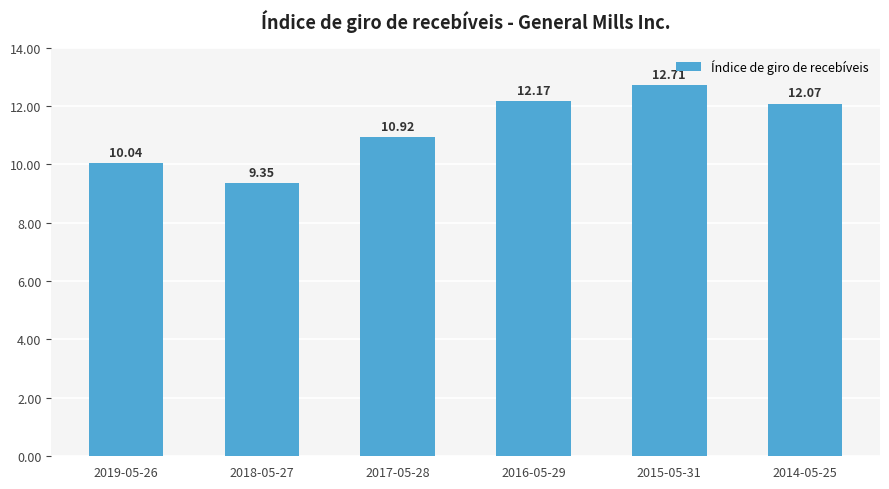

List the labels in order of value, largest first.

2015-05-31, 2016-05-29, 2014-05-25, 2017-05-28, 2019-05-26, 2018-05-27